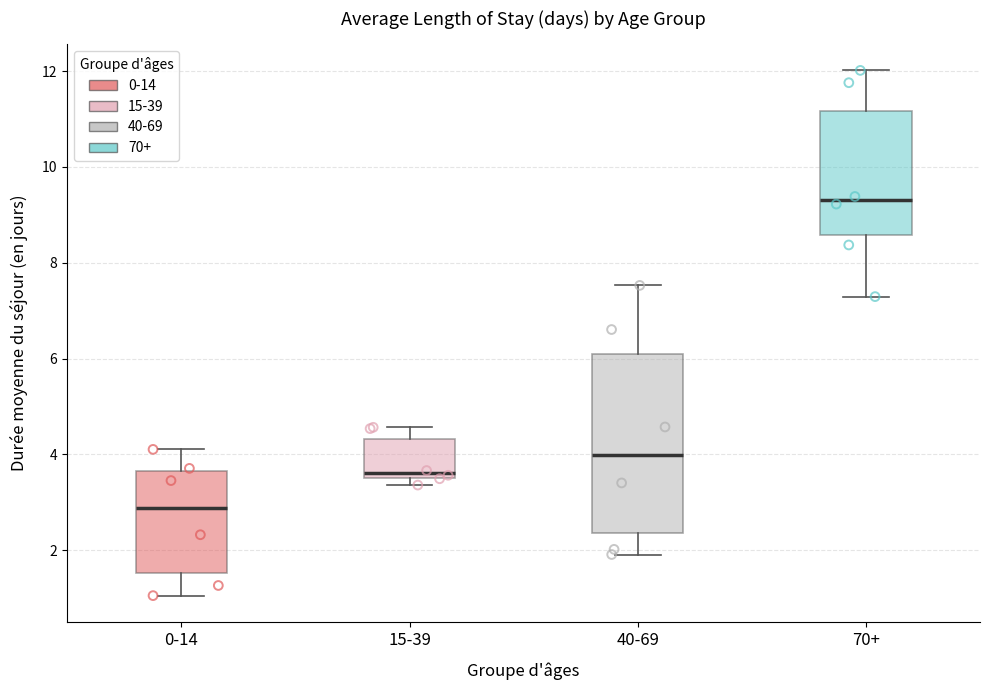

Reading left to right, read every box against the y-axis: the position of its median line, the range the box covers, and the ends of its whiskers. The values are not printed on the chart, so give them approximately, as read against the axis.

0-14: median 2.8, box 1.6 to 3.6, whiskers 1.0 to 4.2
15-39: median 3.6 (just above the box's lower edge), box 3.6 to 4.4, whiskers 3.4 to 4.6
40-69: median 4.0, box 2.4 to 6.0, whiskers 2.0 to 7.6
70+: median 9.4, box 8.6 to 11.2, whiskers 7.2 to 12.0